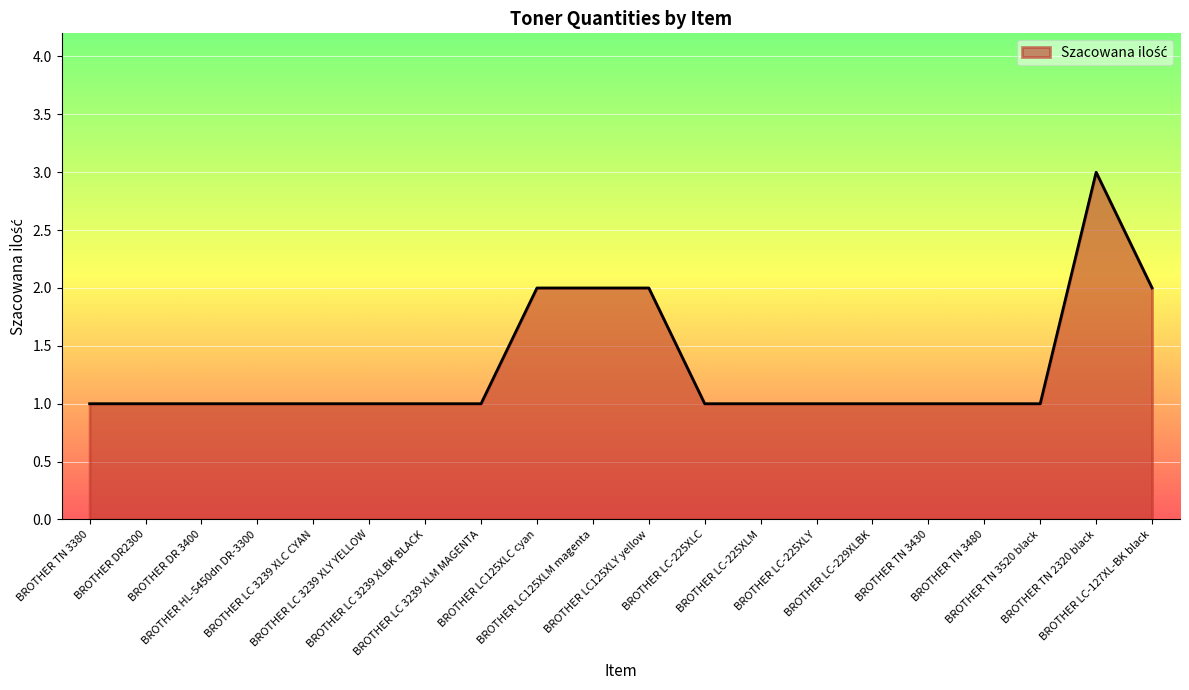

What value does the data have at BROTHER TN 2320 black?

3